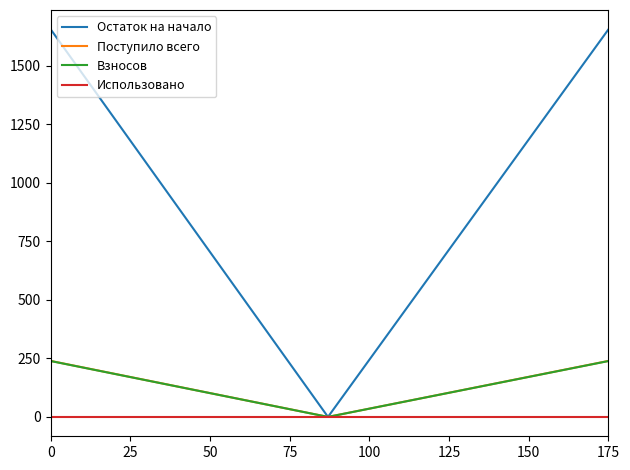

Which series has the largest total across all categories?

Остаток на начало